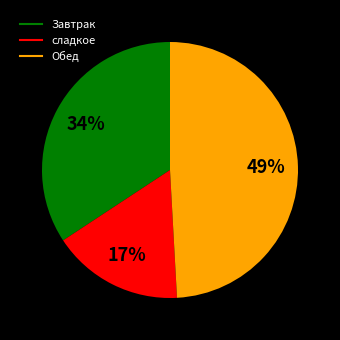

To the nearest percent, what is the average slice percentage?

33%